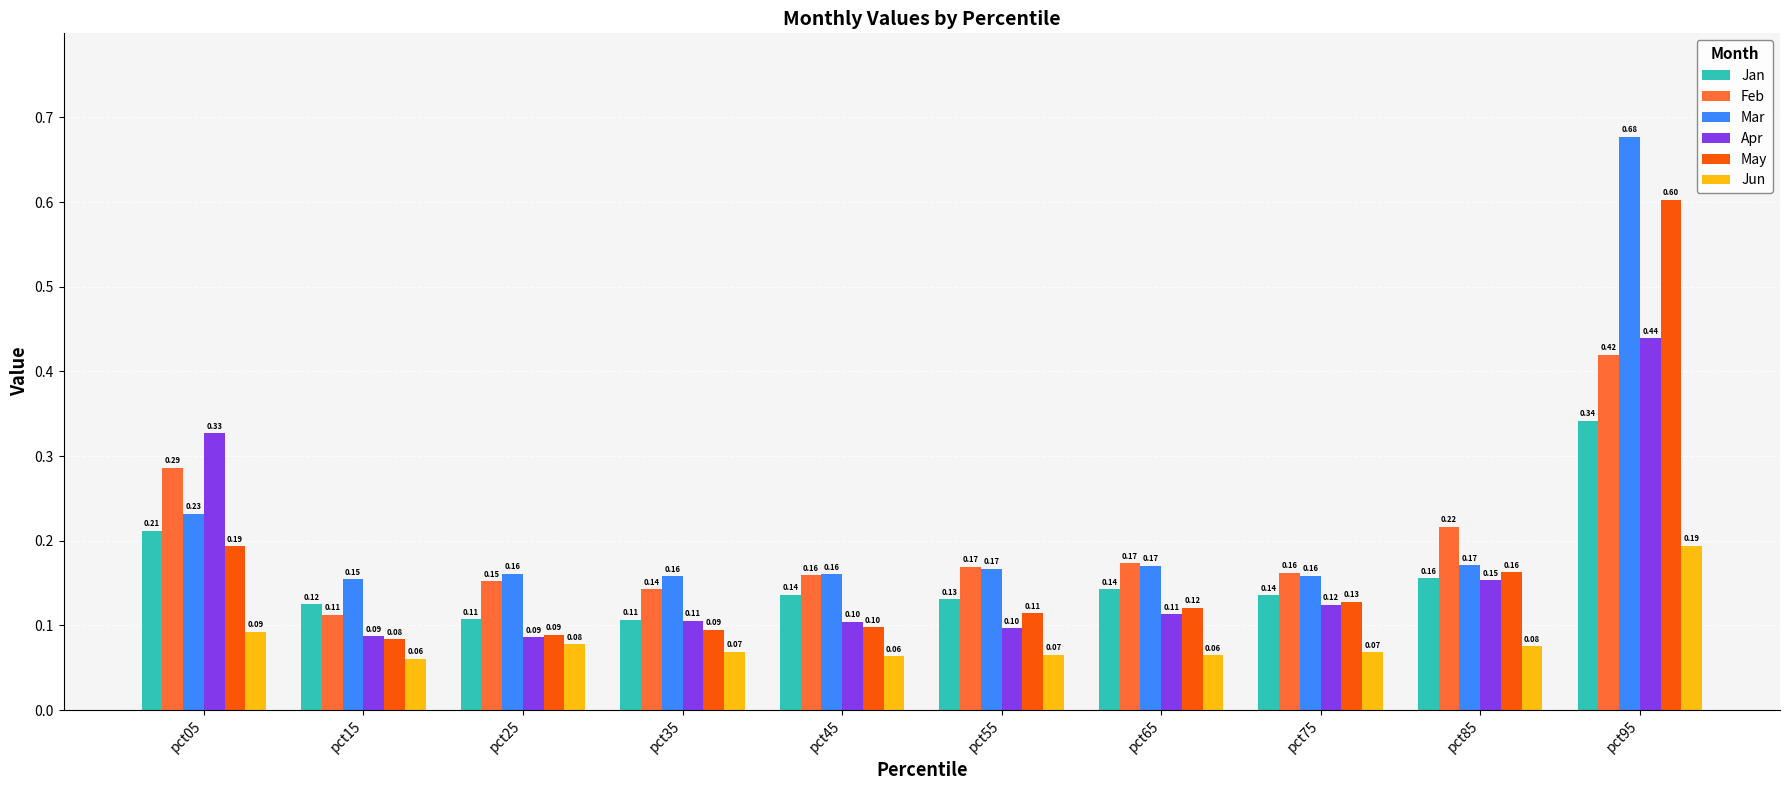

The value of Jun at pct35 is 0.1. True or false?

True